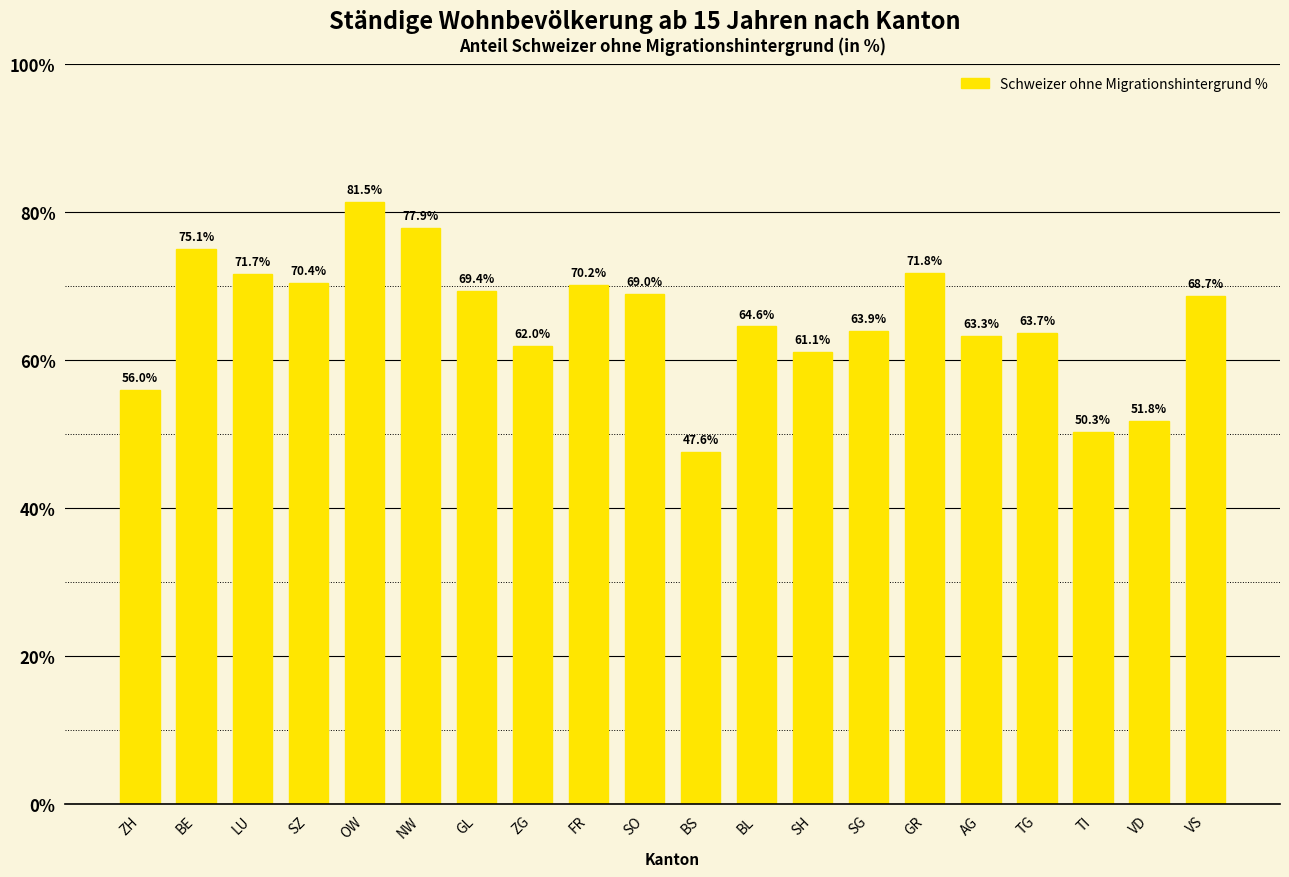

List the labels in order of value, largest first.

OW, NW, BE, GR, LU, SZ, FR, GL, SO, VS, BL, SG, TG, AG, ZG, SH, ZH, VD, TI, BS